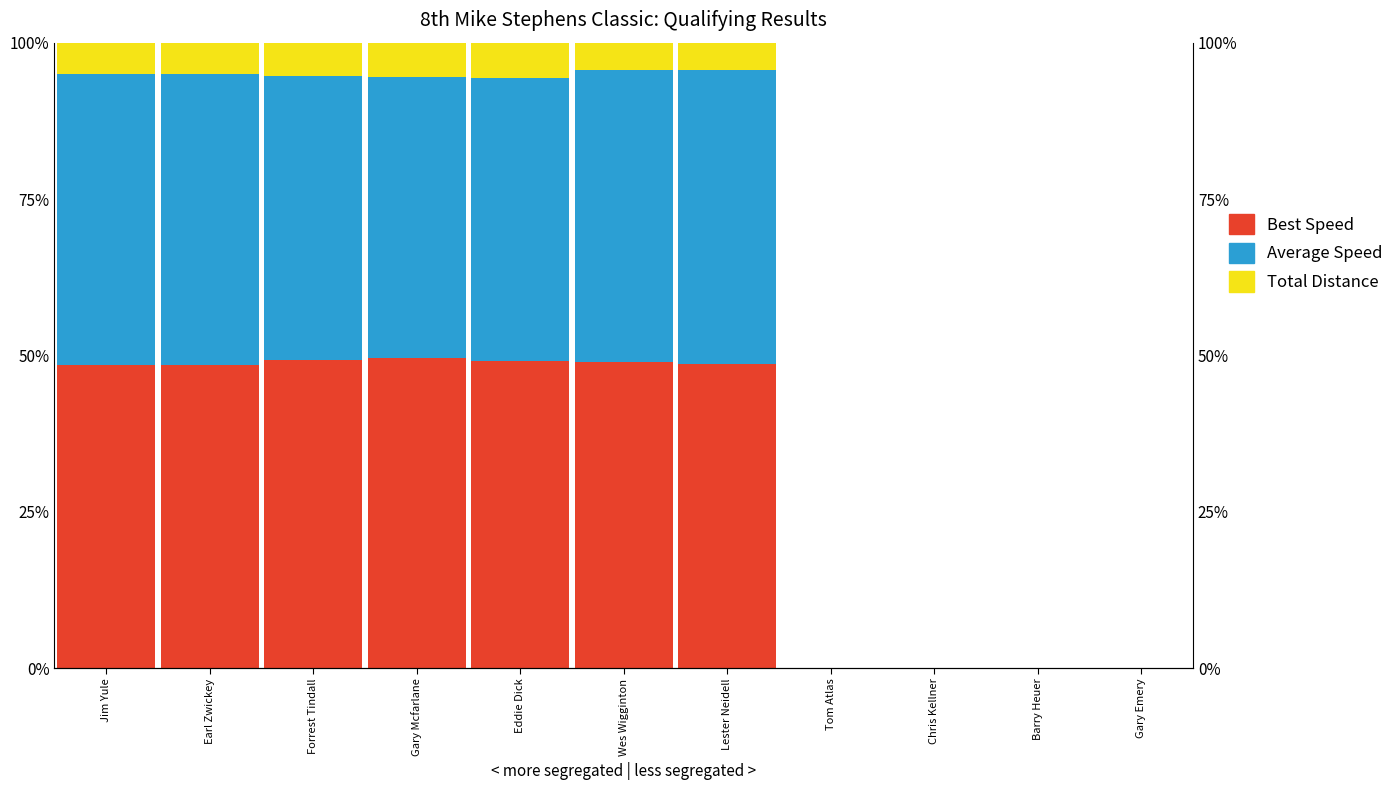

Which series has the widest spread of values?

Best Speed